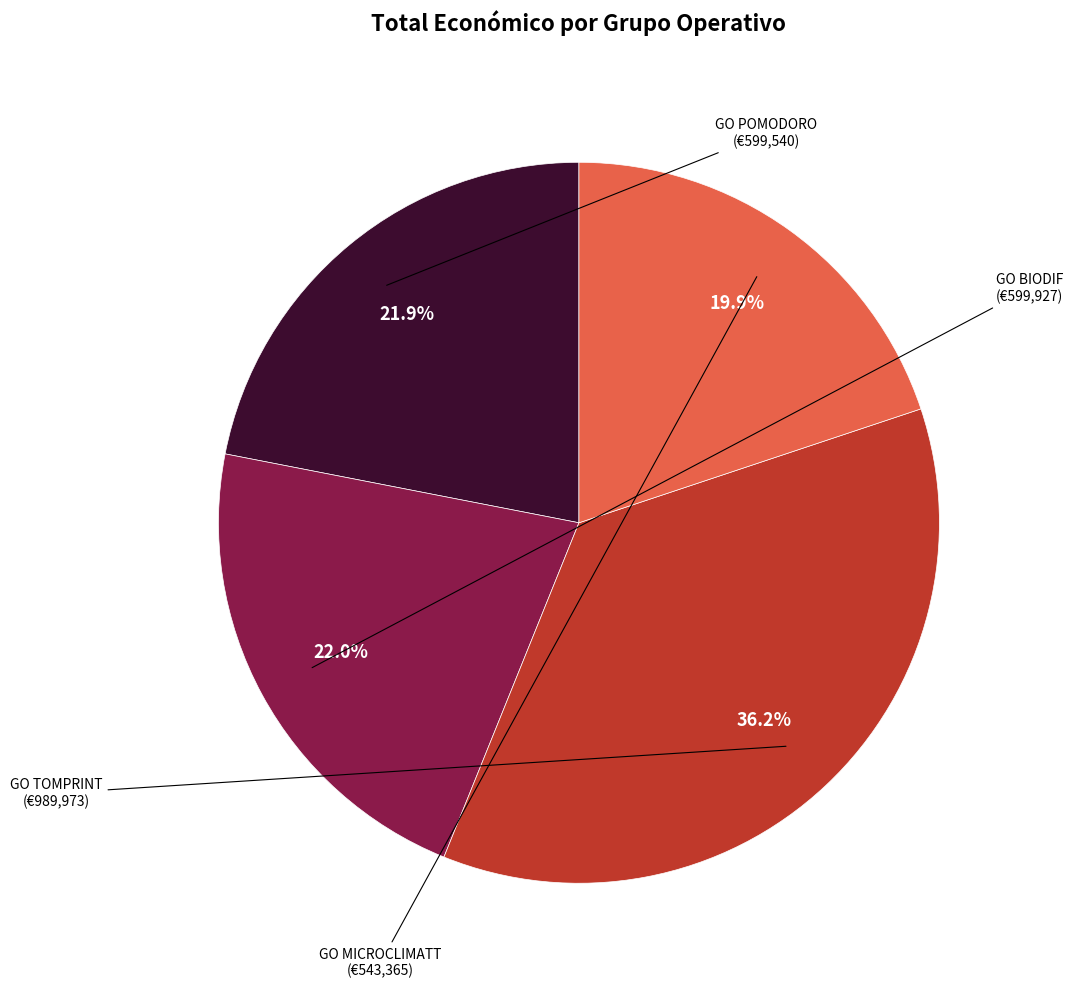

To the nearest percent, what is the difference between the largest and smallest slice percentages?

16%